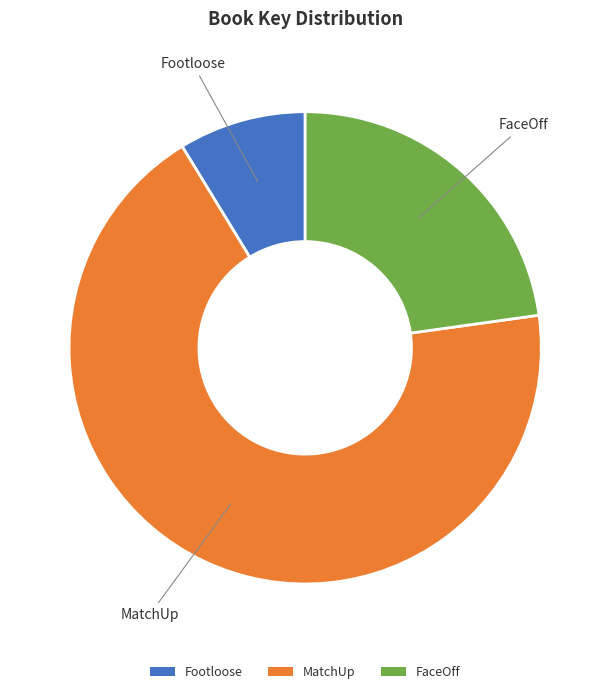

True or false: MatchUp accounts for 58% of the total.

False